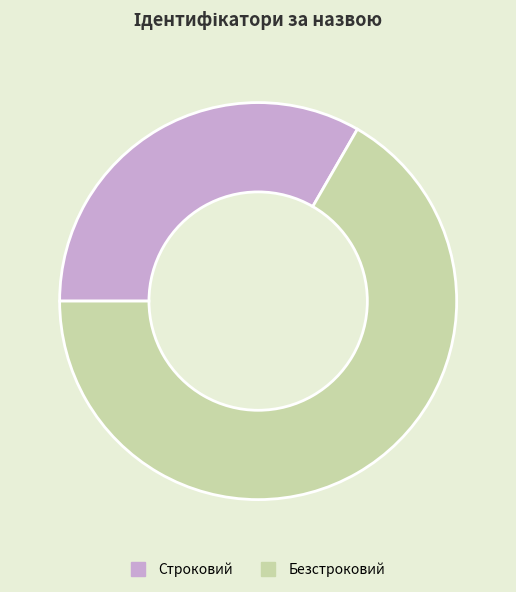

Which category has the smallest portion of the pie?

Строковий